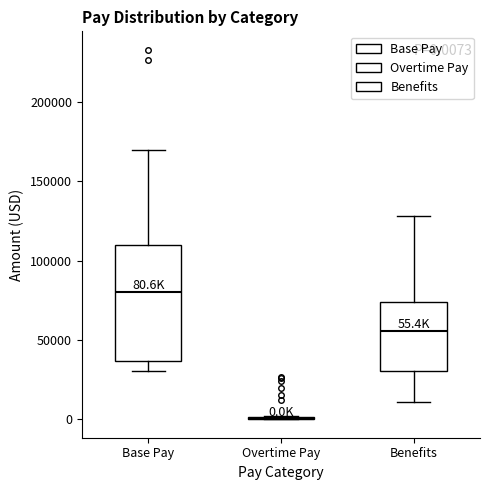

Which box is the tallest, from its lower edge to its upper edge?

Base Pay